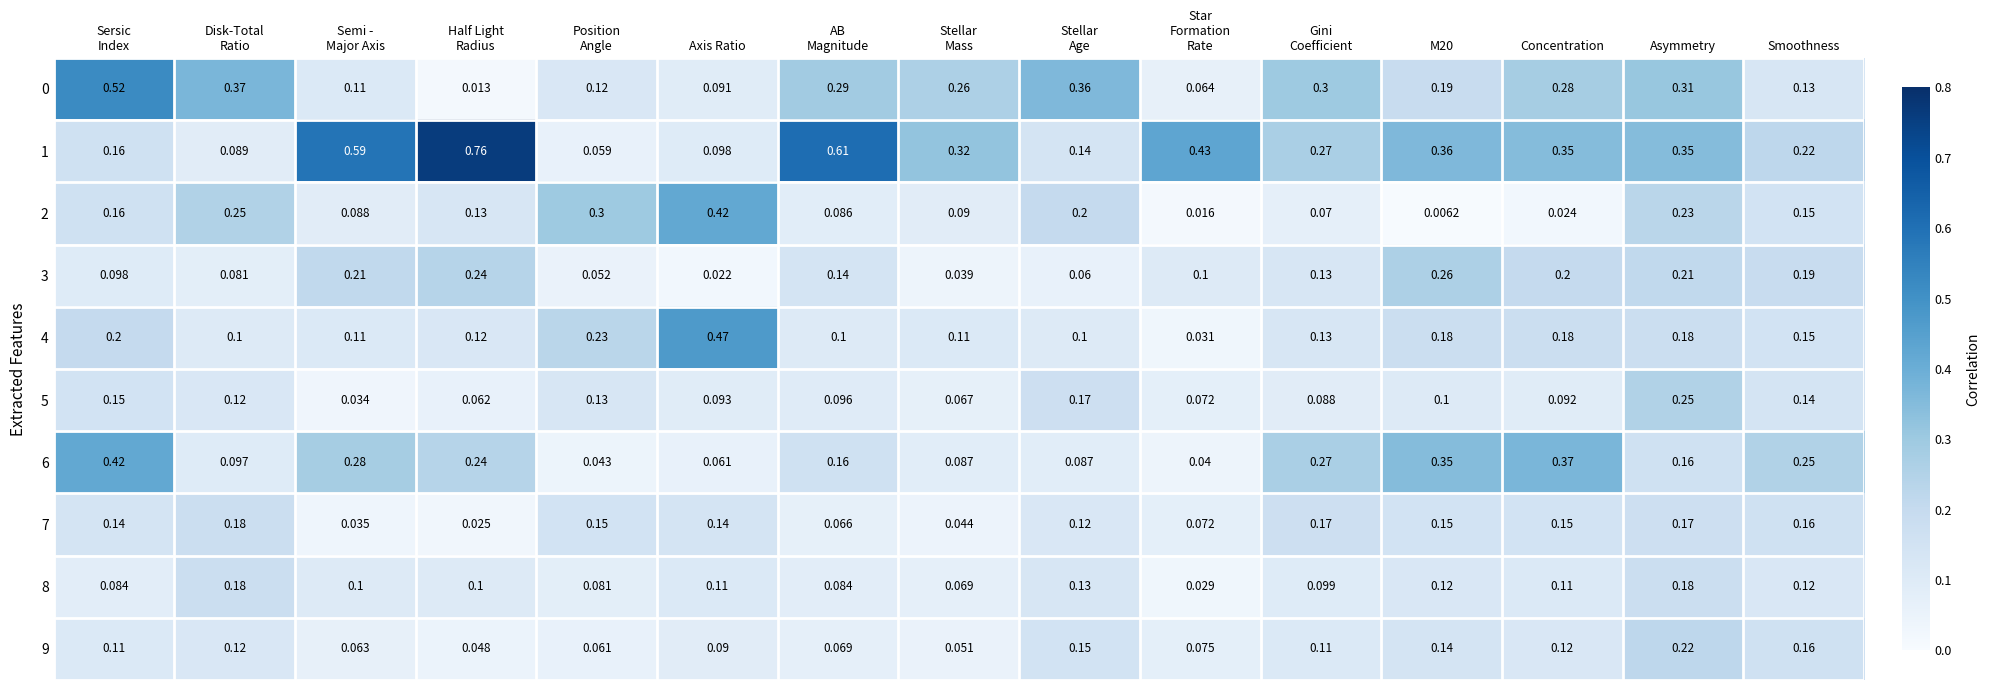

Is the value of 4 at Smoothness greater than the value of 1 at M20?

No